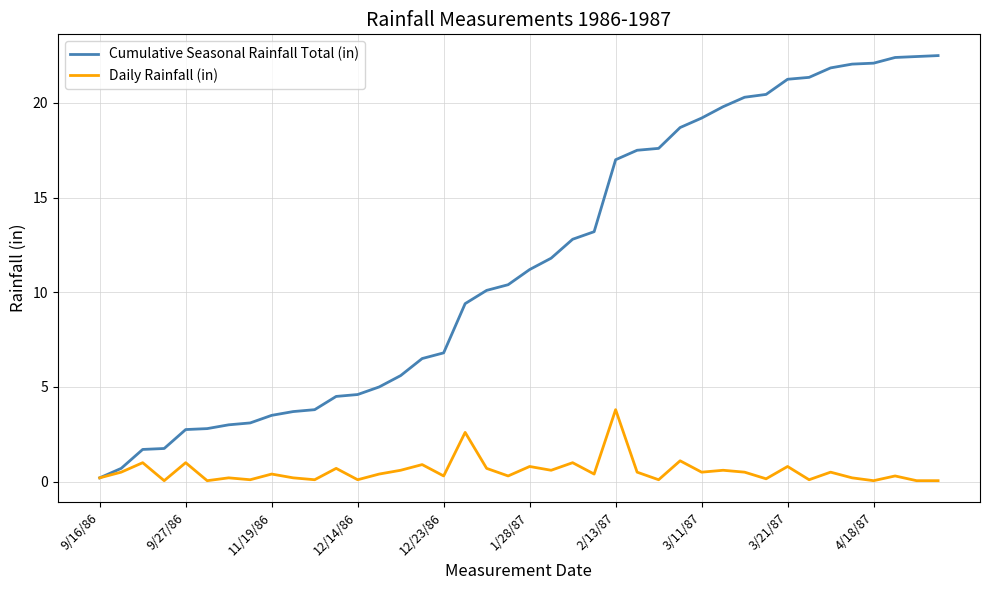

List the series in order of their overall mean, lowest first.

Daily Rainfall (in), Cumulative Seasonal Rainfall Total (in)